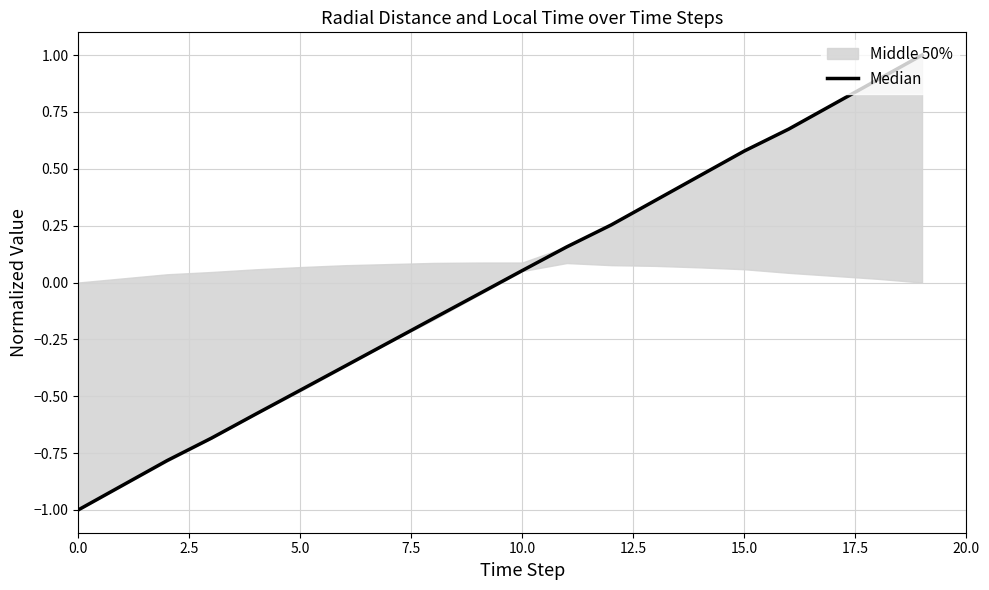

The value at 14 is 0.2. True or false?

False